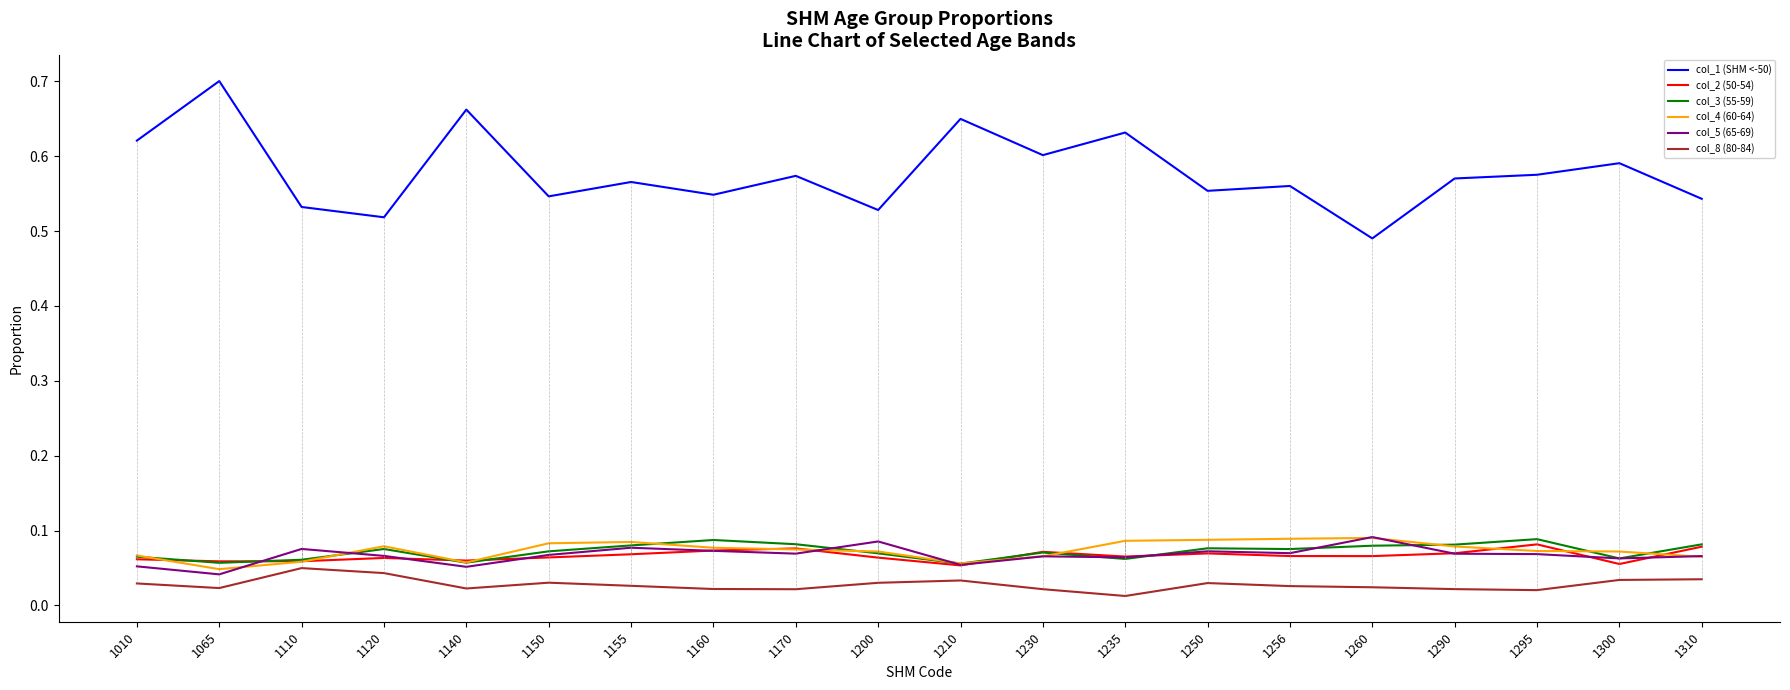

Which series changed the most between 1200 and 1260?

col_1 (SHM <-50)